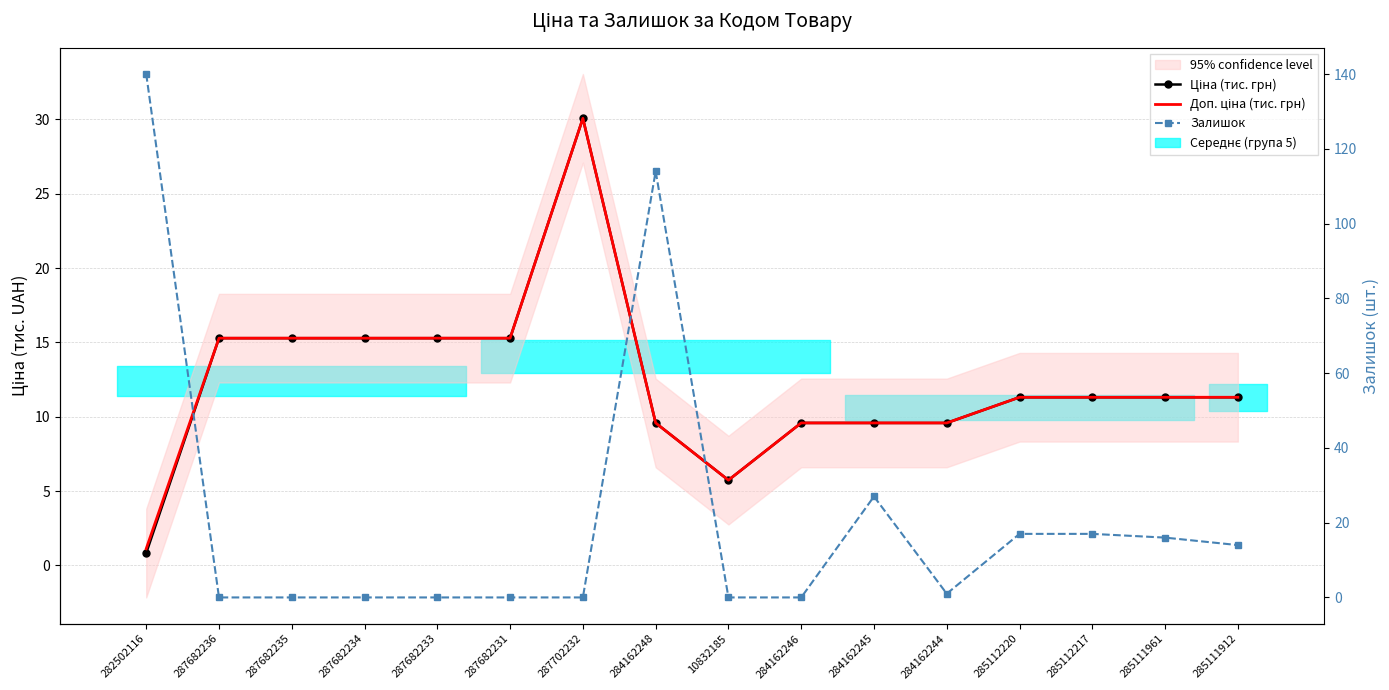

How many data points in Залишок are above 1?

7